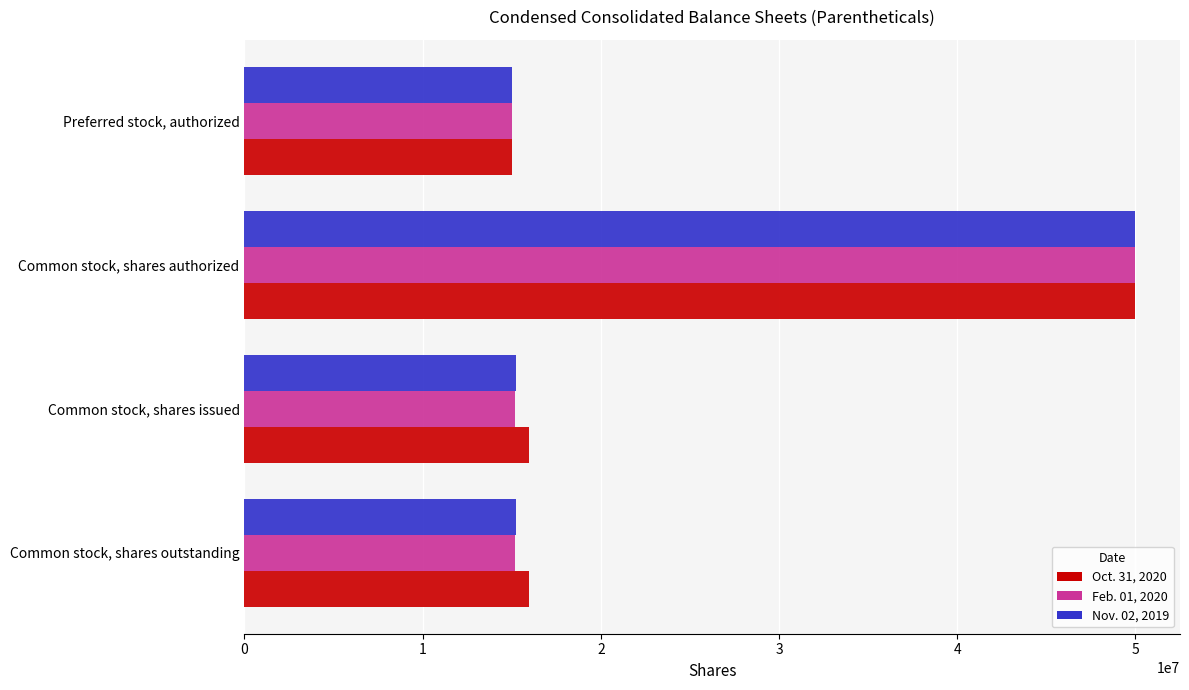

What are all the series names shown in the legend?

Oct. 31, 2020, Feb. 01, 2020, Nov. 02, 2019